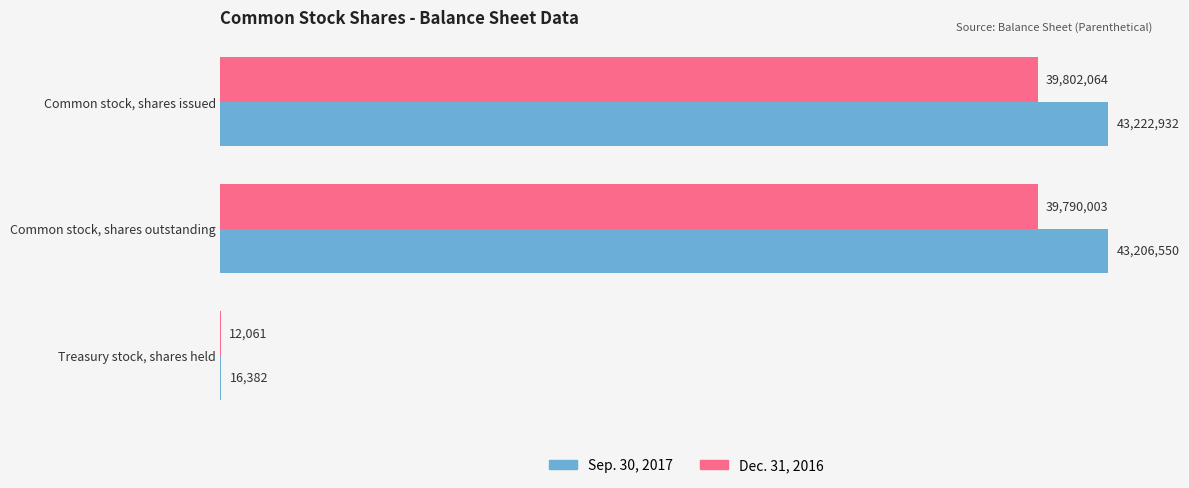

What are all the series names shown in the legend?

Sep. 30, 2017, Dec. 31, 2016